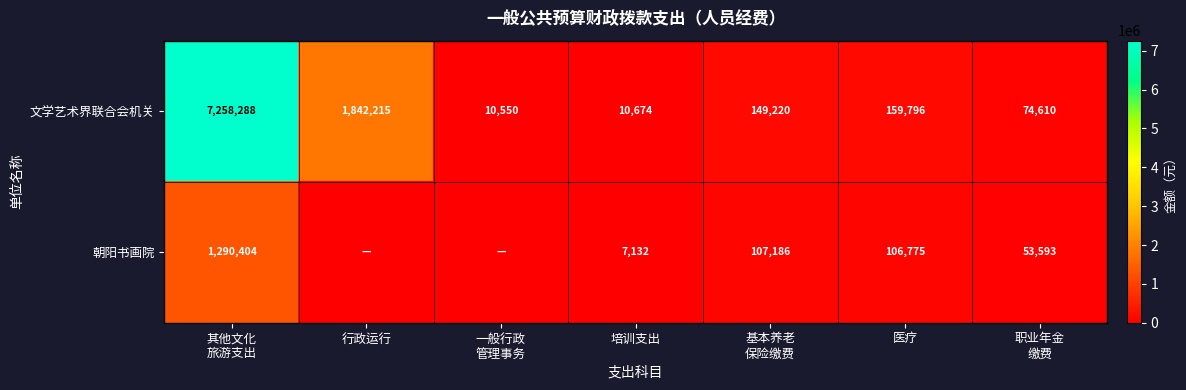

What is the average value of the 文学艺术界联合会机关 series?

1357908